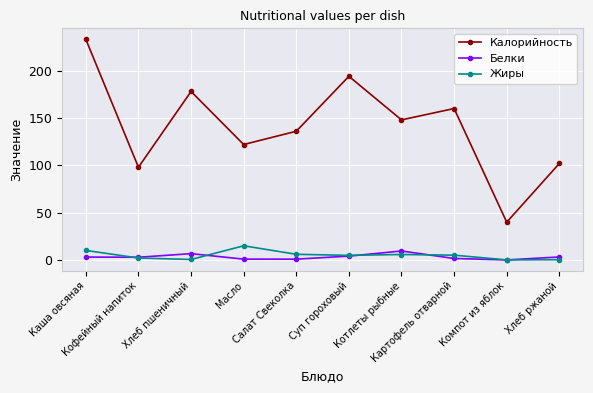

What are all the series names shown in the legend?

Калорийность, Белки, Жиры